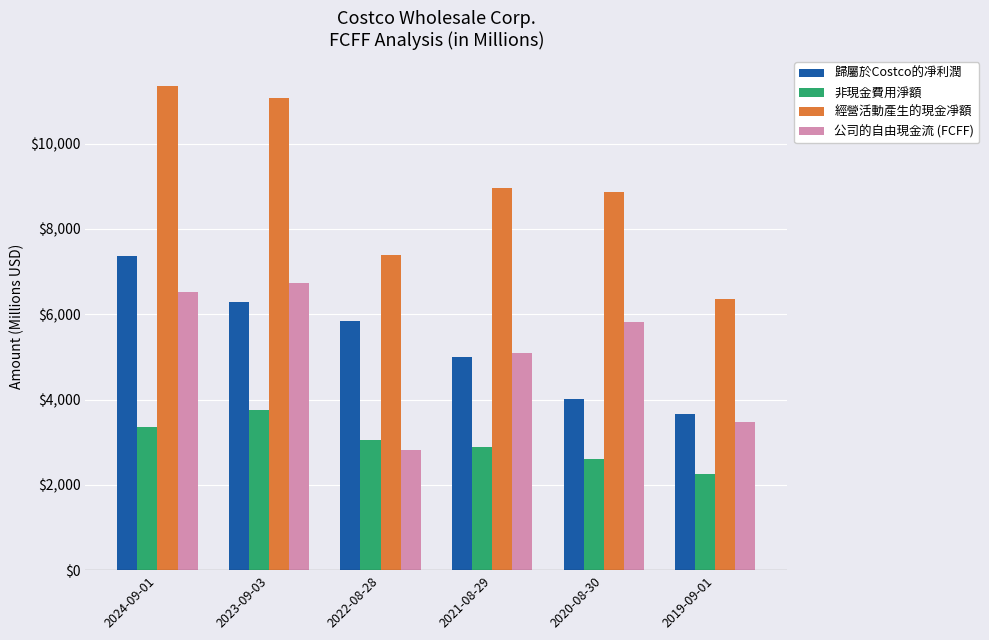

True or false: 經營活動產生的現金凈額 has a value of 4119 at 2019-09-01.

False